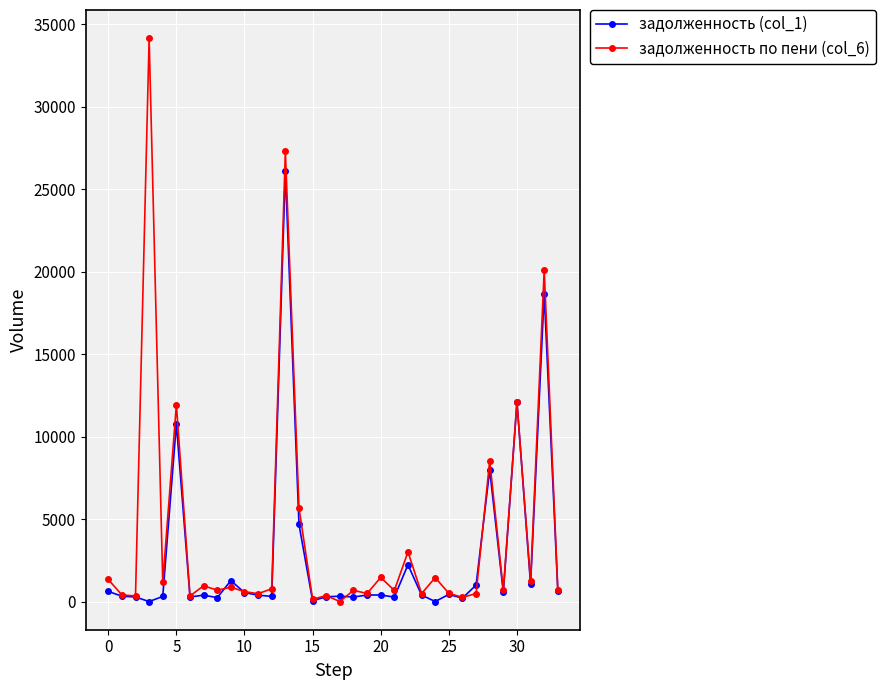

What is the maximum value shown in the chart?

34143.6